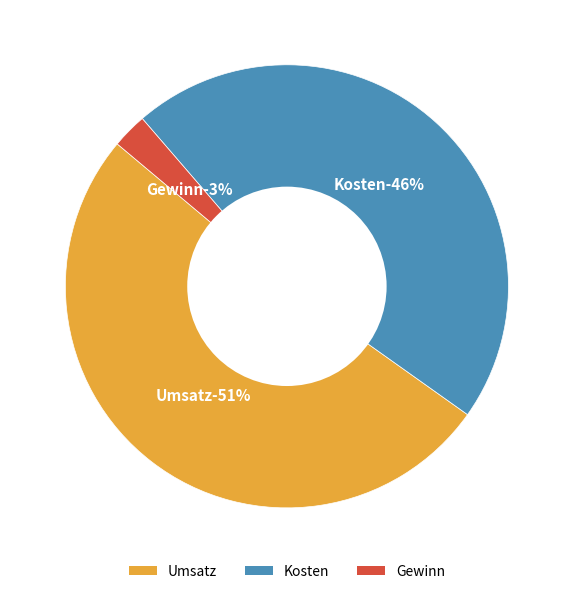

How many slices are in this pie chart?

3